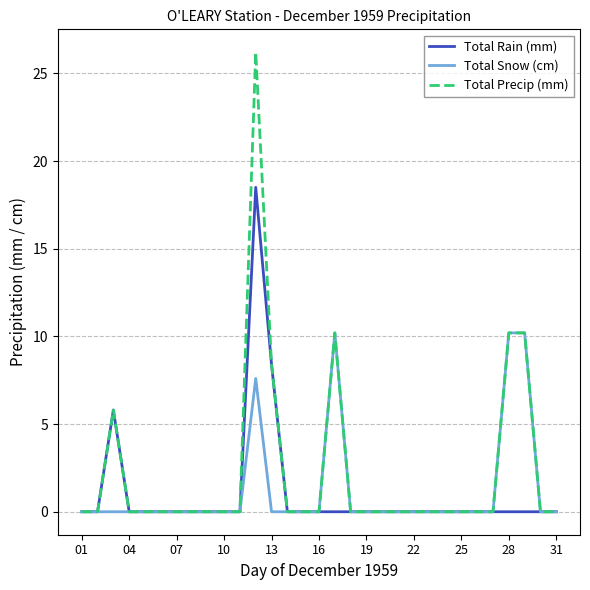

What is the maximum value for Total Rain (mm)?

18.5